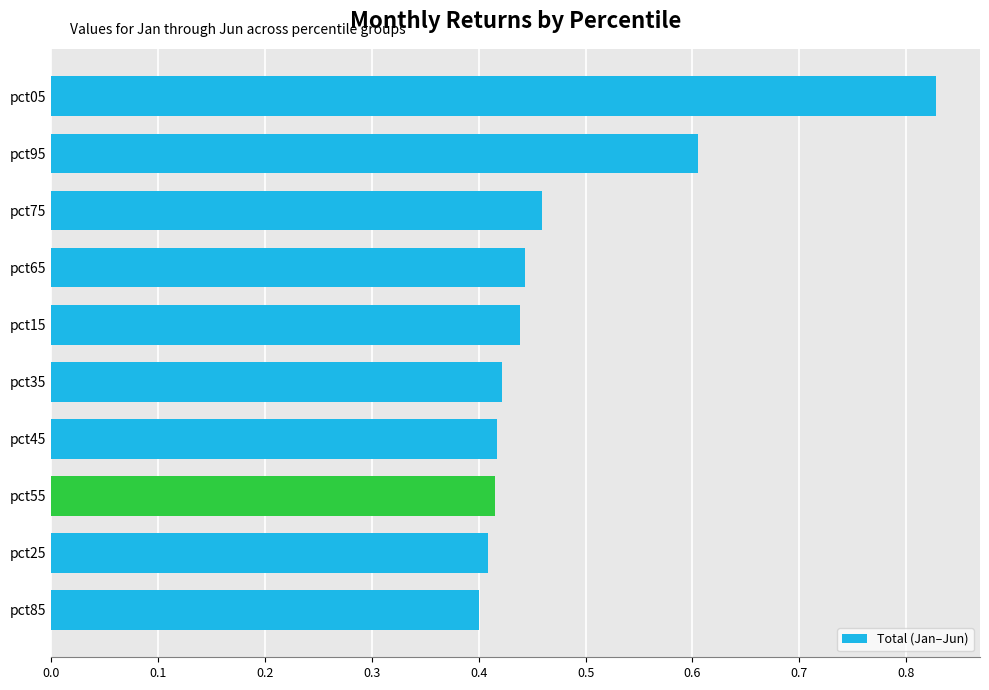

True or false: the data shows 0.2 at pct85.

False